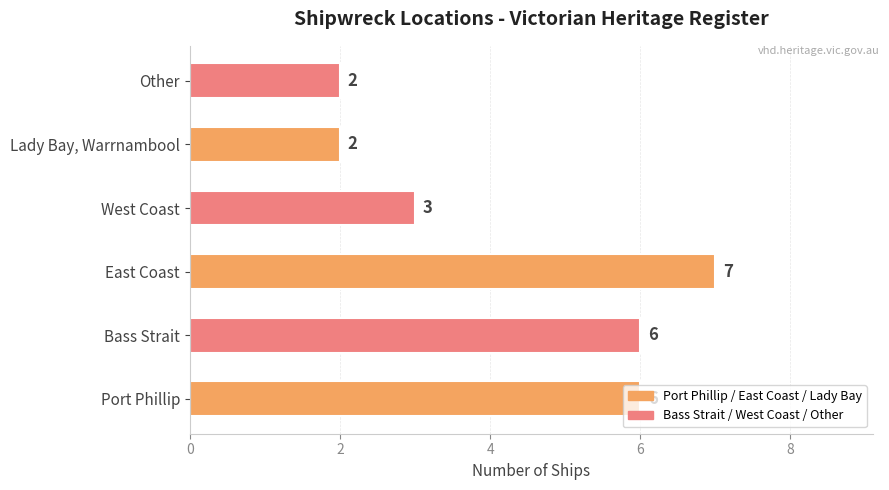

Approximately how many times larger is the value at West Coast compared to Bass Strait?

0.5